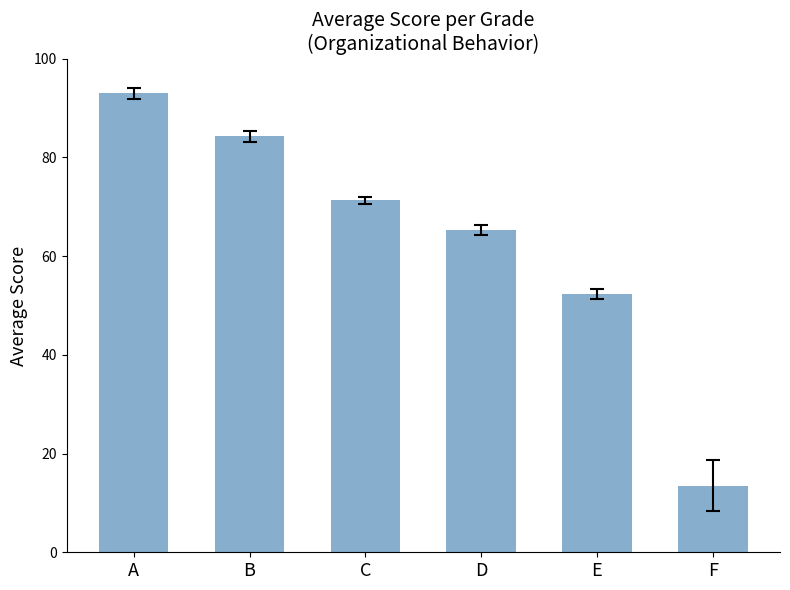

Rank the categories by value from highest to lowest.

A, B, C, D, E, F